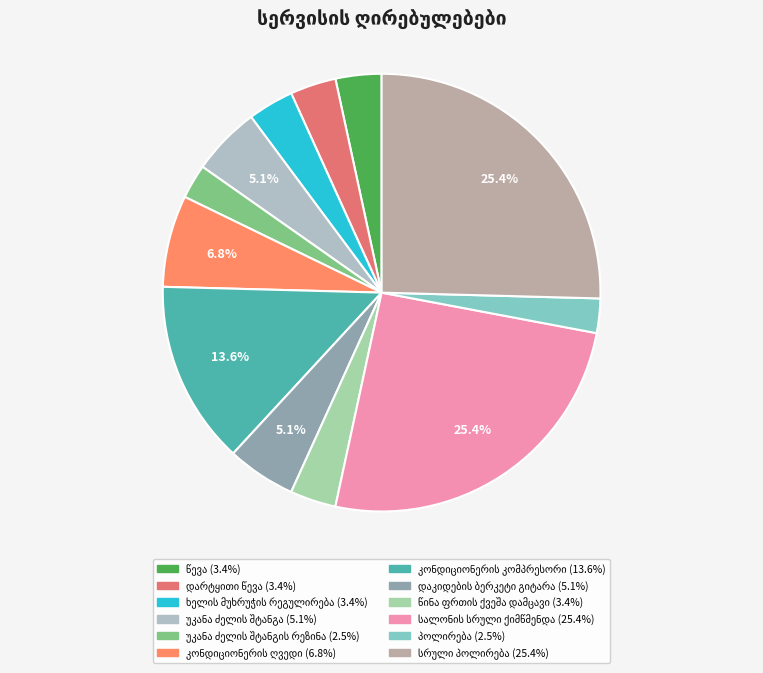

How many segments does this pie chart have?

12